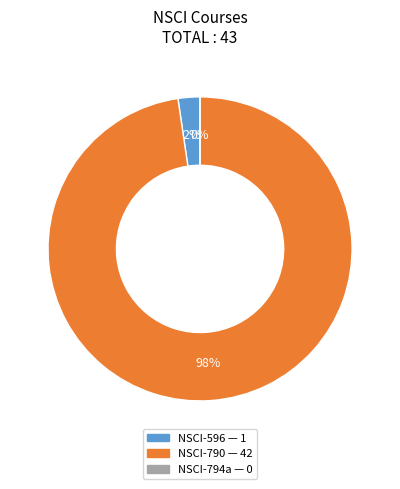

What percentage is the NSCI-790 slice, to the nearest percent?

98%